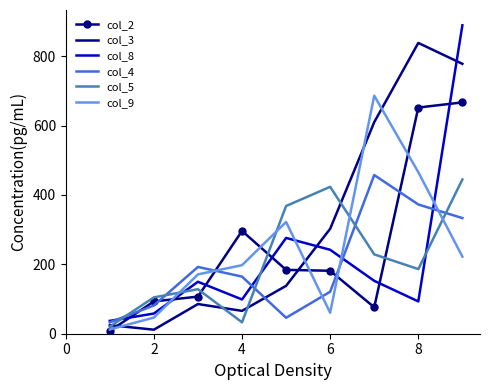

Which series has the largest total across all categories?

col_3